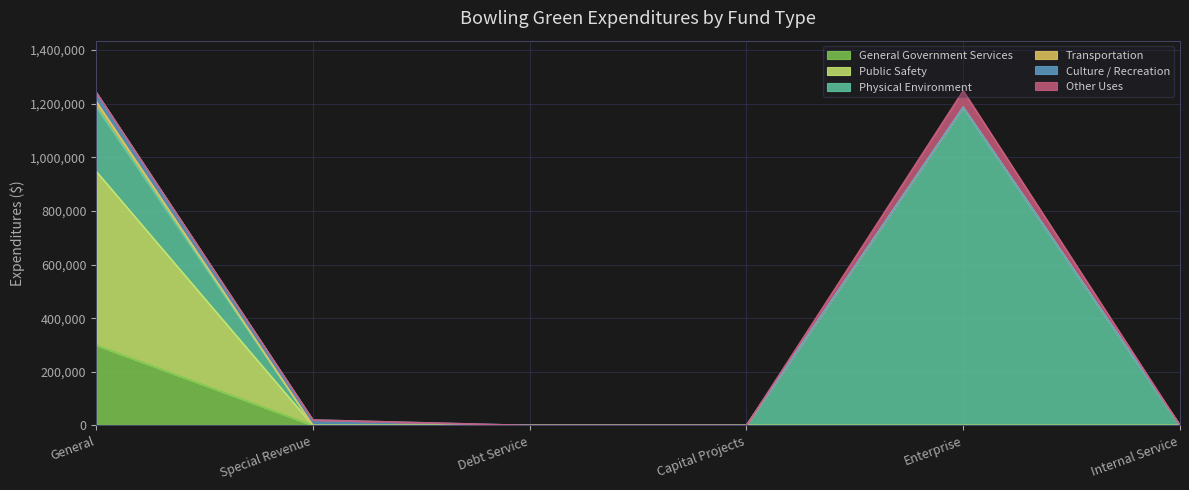

How many categories are shown in the chart?

6